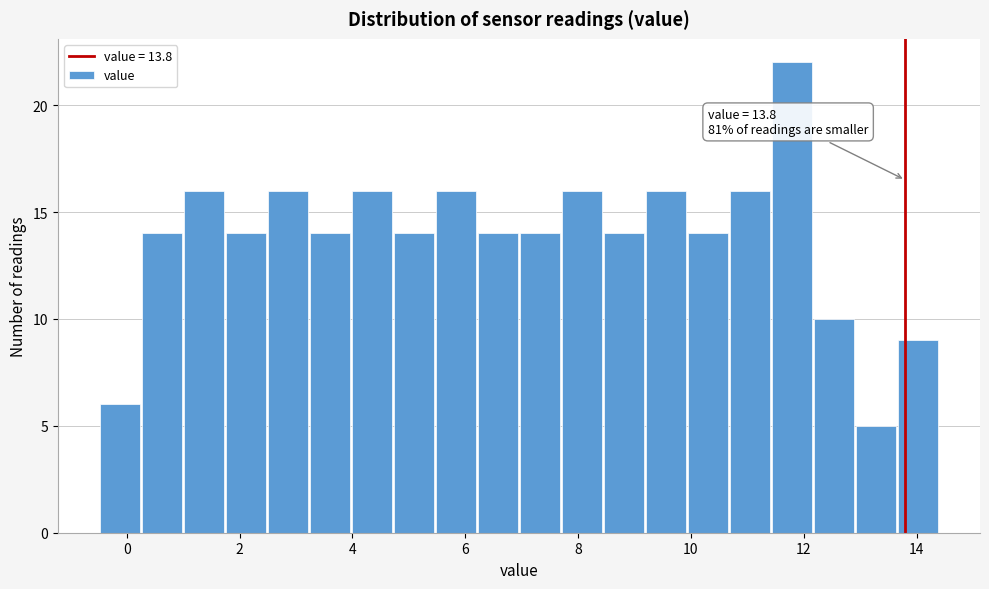

Around what value on the x-axis is the tallest bar? Give the approximate position of its centre, as read against the axis.

11.8